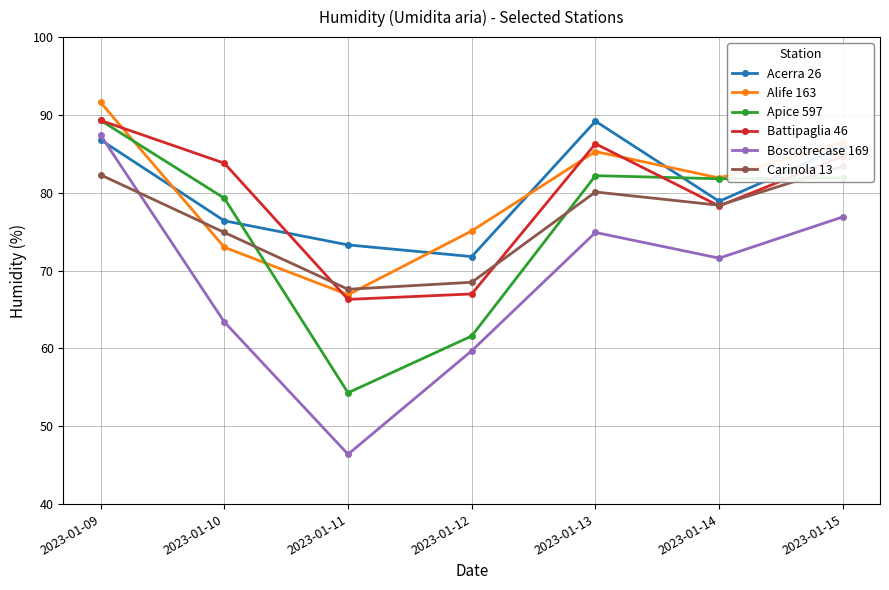

How many times do Acerra 26 and Alife 163 cross each other?

4